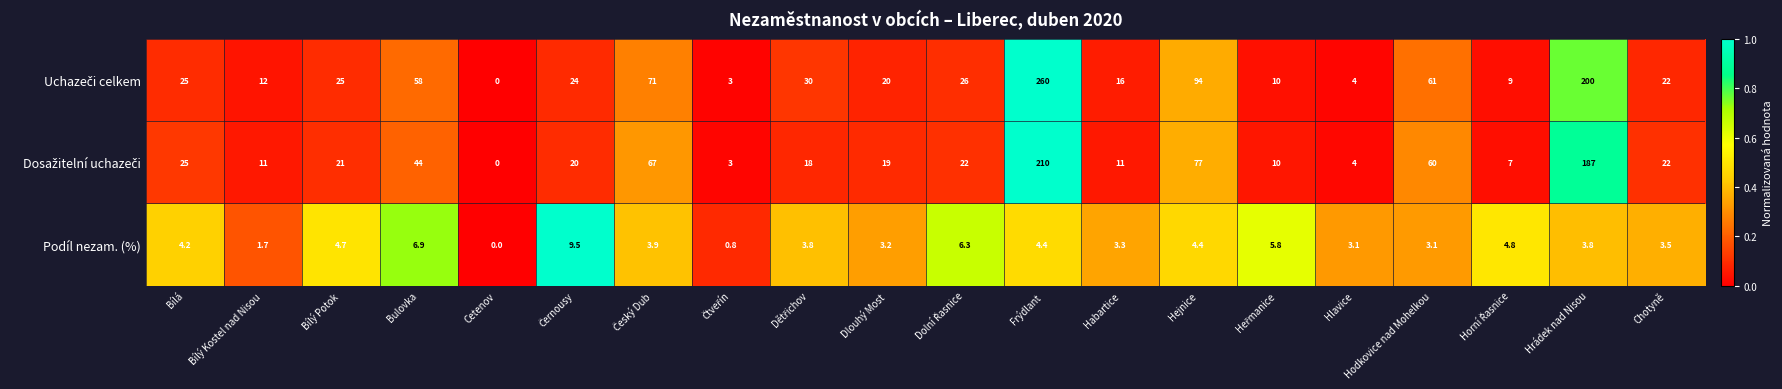

What is the difference between the maximum and minimum values in the Podíl nezam. (%) series?

9.5